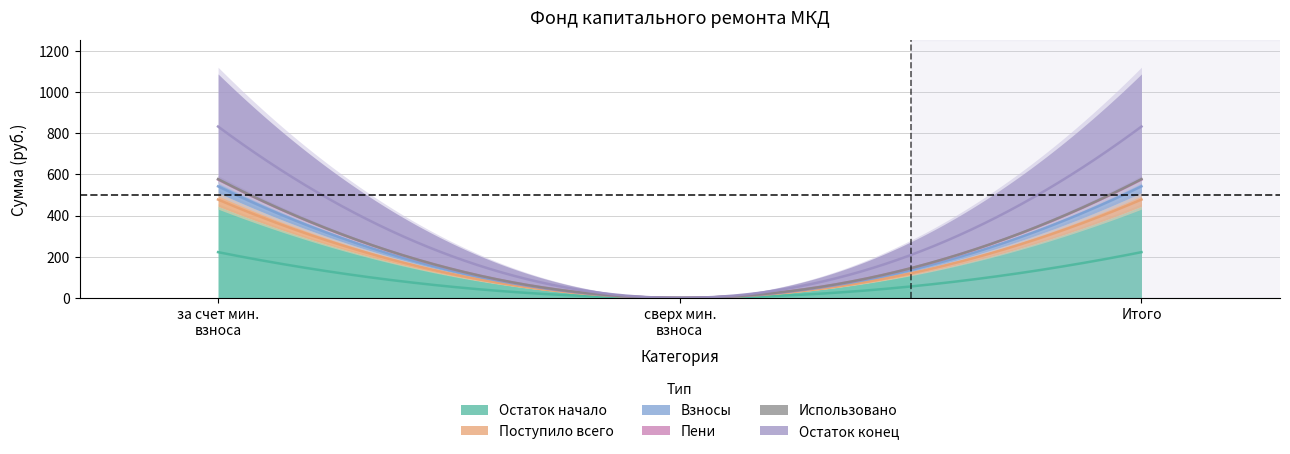

Rank the series by their maximum value, from highest to lowest.

Остаток конец, Остаток начало, Поступило всего, Взносы, Пени, Использовано